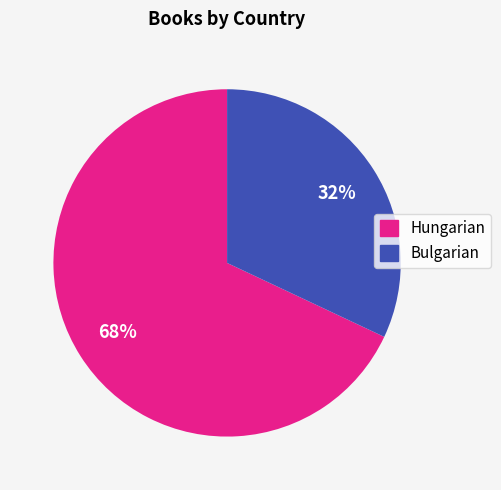

What percentage is the Bulgarian slice, to the nearest percent?

32%